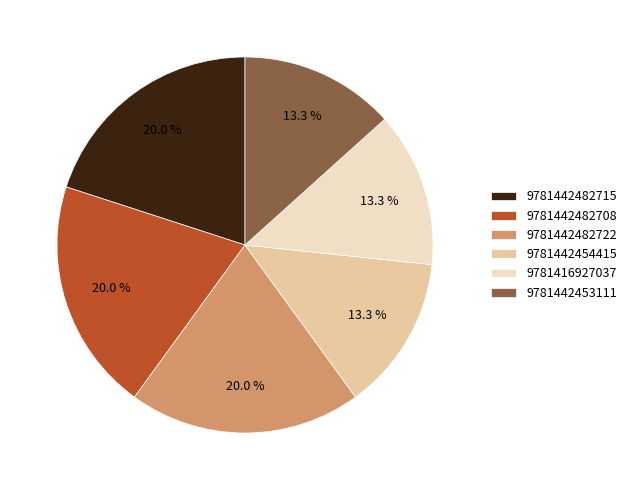

How many slices are in this pie chart?

6